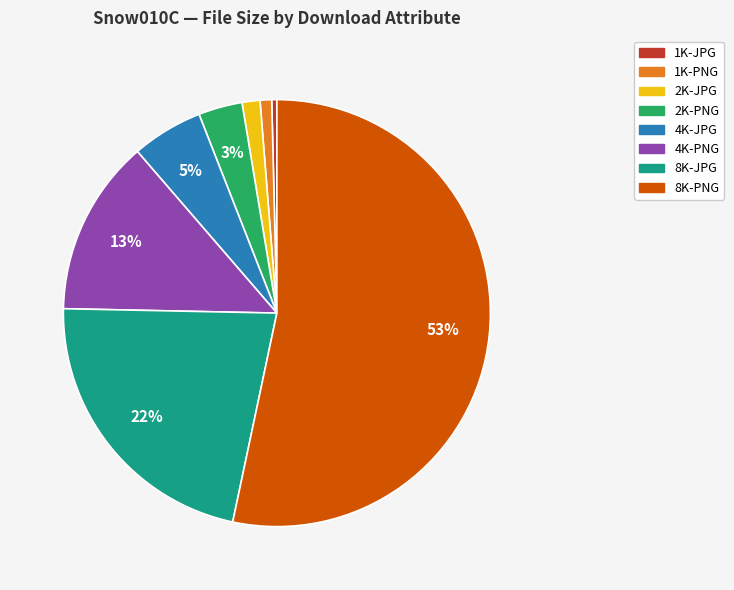

Do 4K-JPG and 2K-JPG together represent more than half of the pie?

No